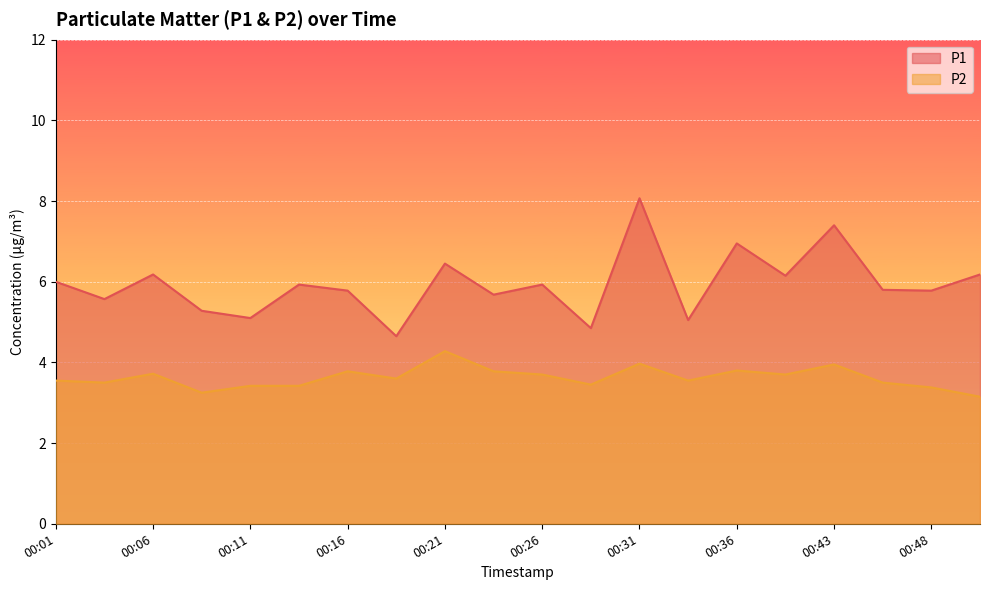

List the labels in order of P1 value, smallest first.

00:18, 00:28, 00:33, 00:11, 00:08, 00:03, 00:23, 00:16, 00:48, 00:45, 00:13, 00:26, 00:01, 00:38, 00:06, 00:50, 00:21, 00:36, 00:43, 00:31